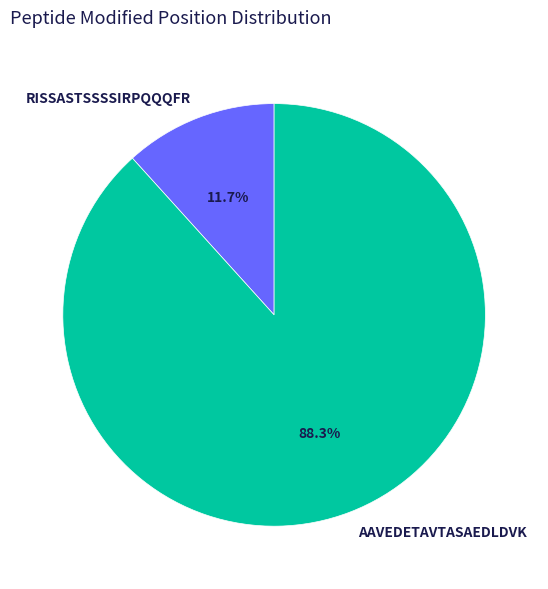

Combined, do RISSASTSSSSIRPQQQFR and AAVEDETAVTASAEDLDVK account for over 50%?

Yes